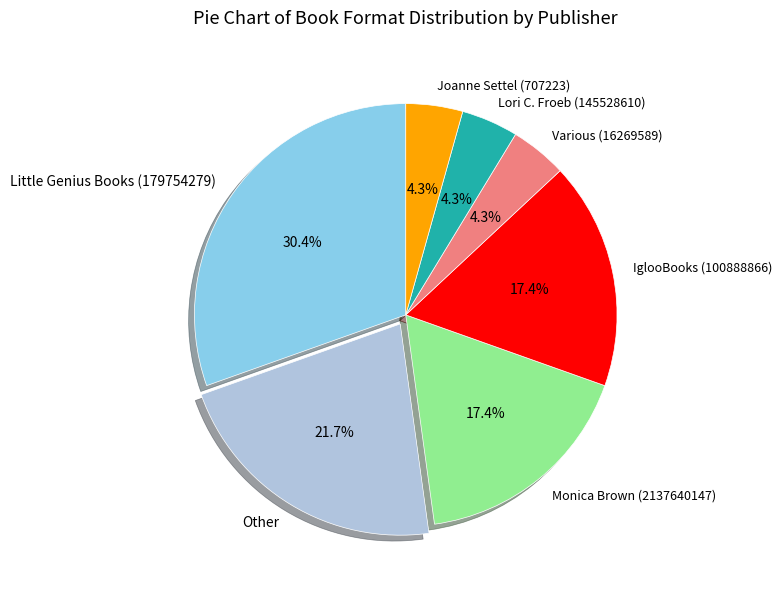

What is the largest slice in the pie chart?

Little Genius Books (179754279)